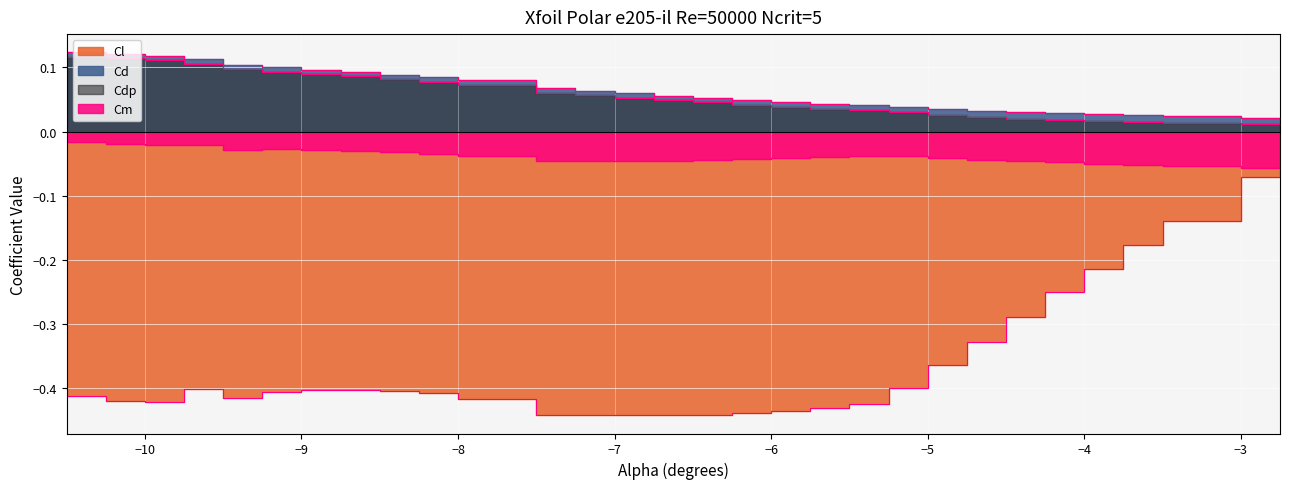

How many interior local peaks does the Cm series have?

3